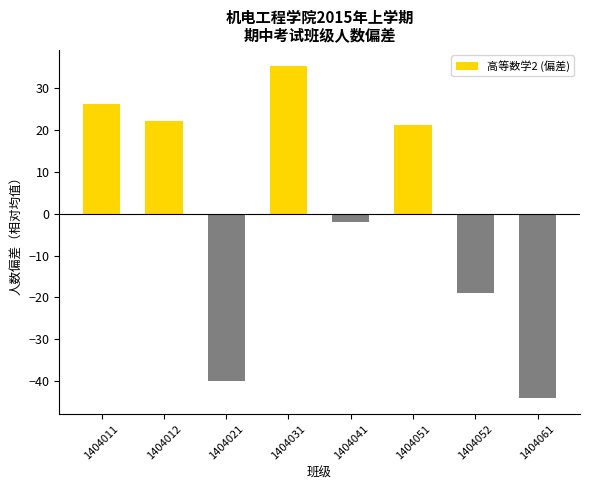

How many values are below zero?

4